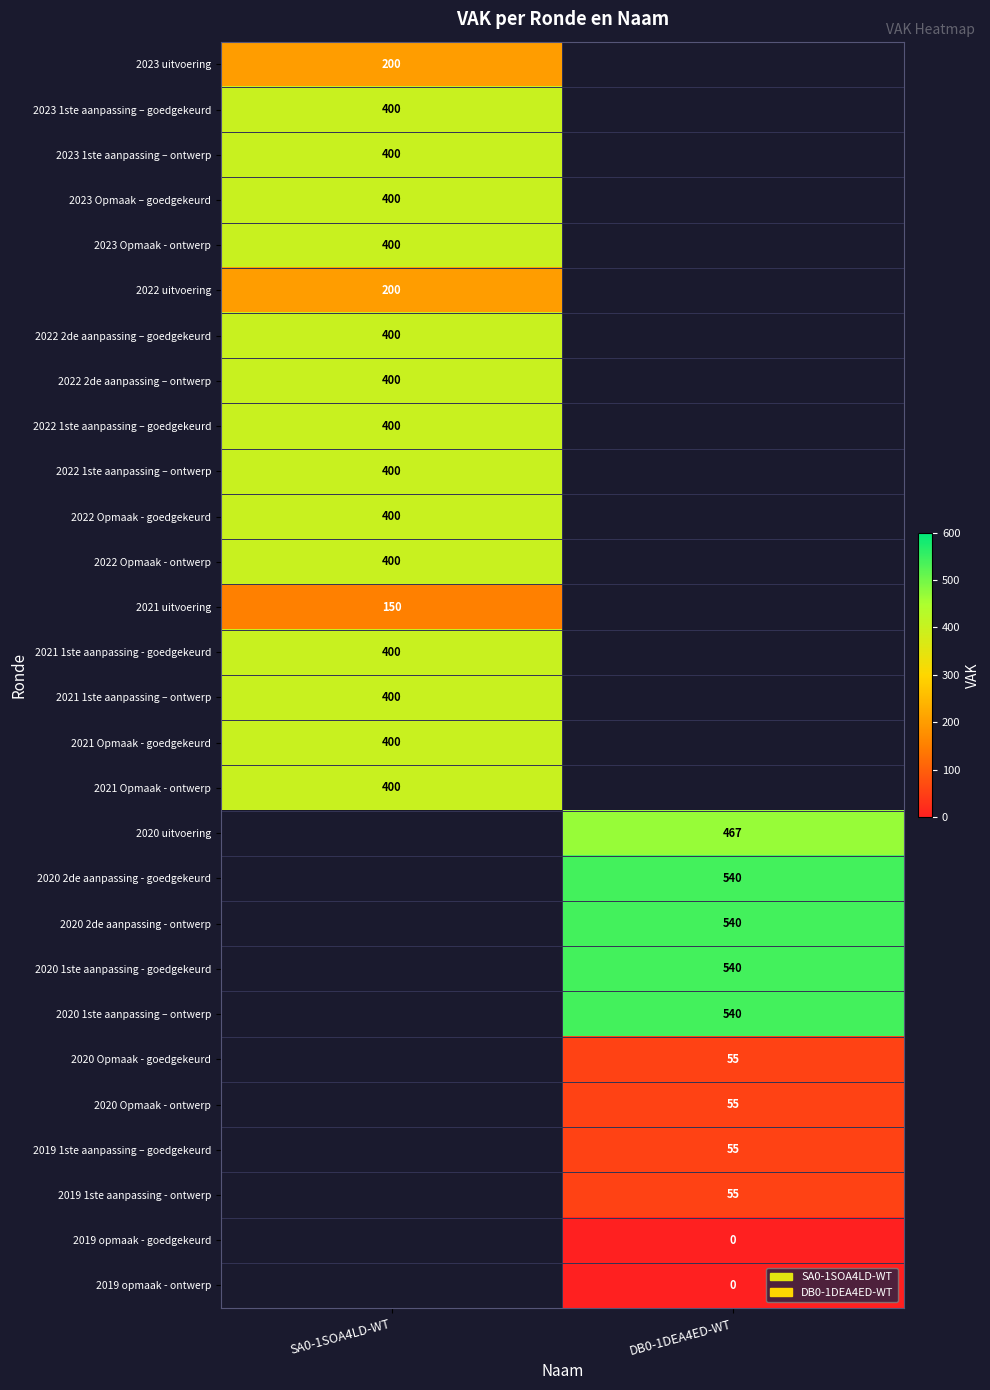

What is the greatest value displayed?

540.0